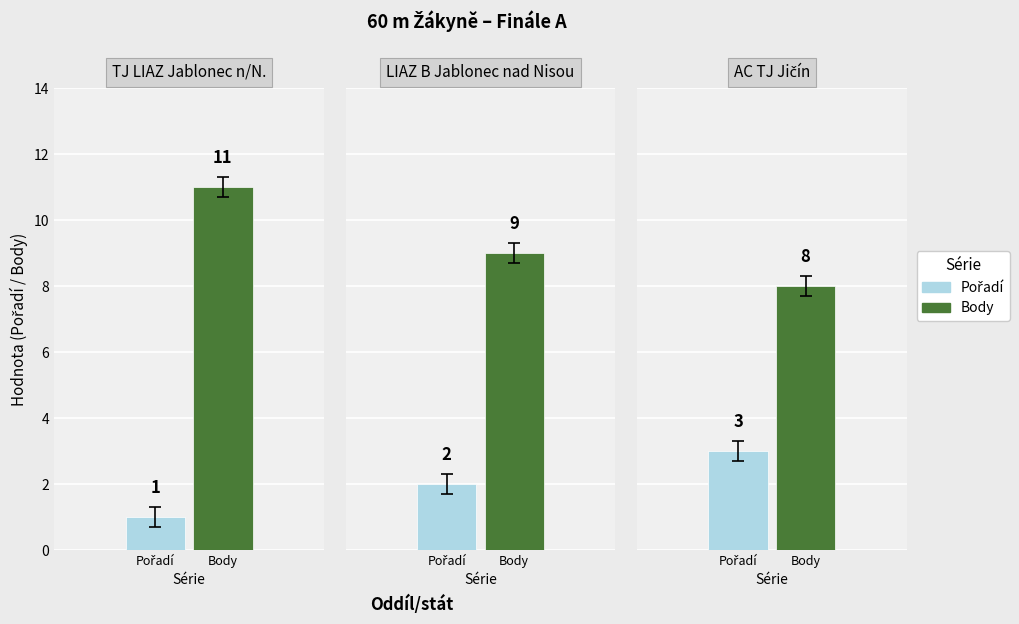

Which has a higher value, LIAZ B Jablonec nad Nisou or TJ LIAZ Jablonec n/N.?

LIAZ B Jablonec nad Nisou